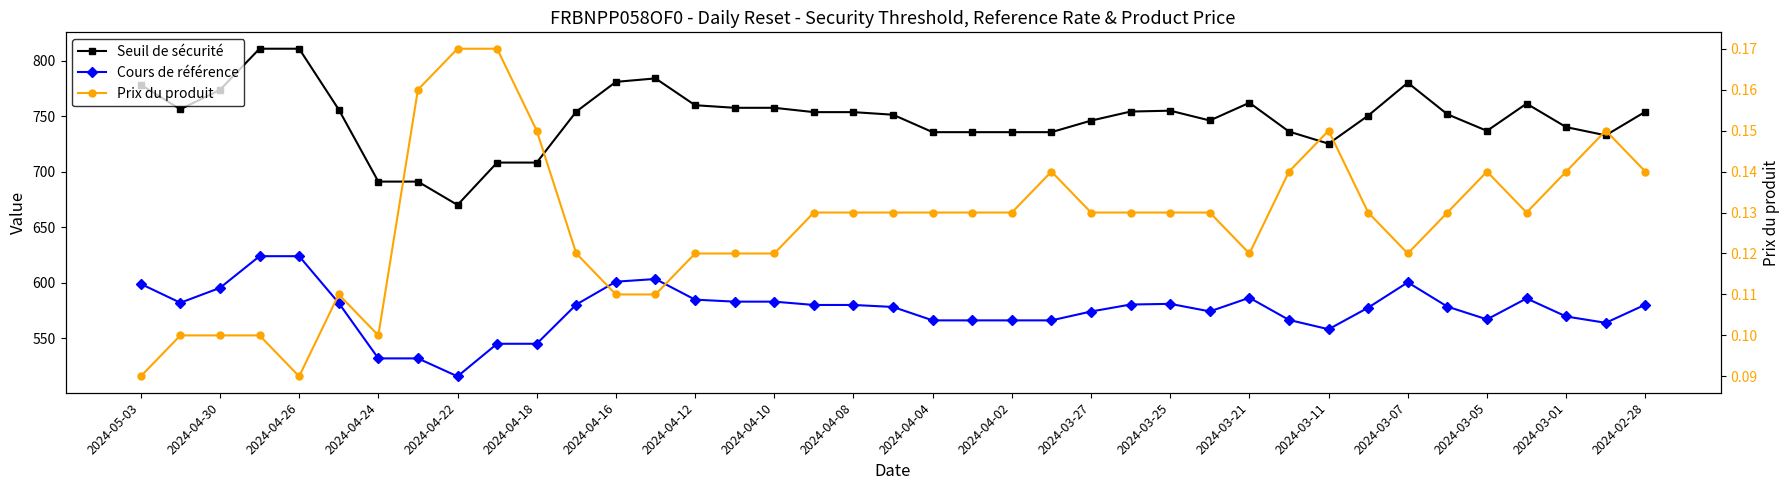

What is the total value across all series at 2024-04-30?

1338.2